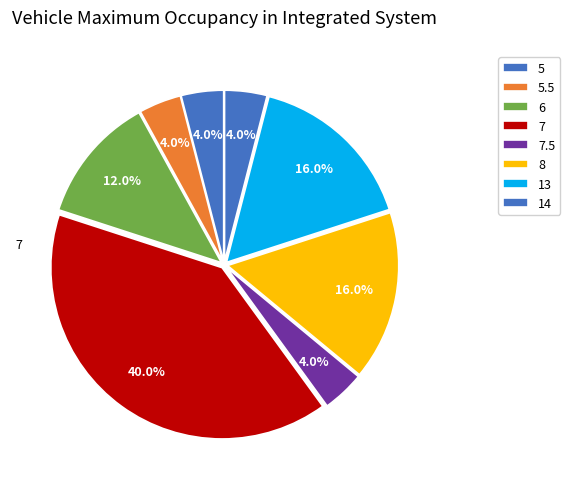

Count the number of slices in the pie.

8